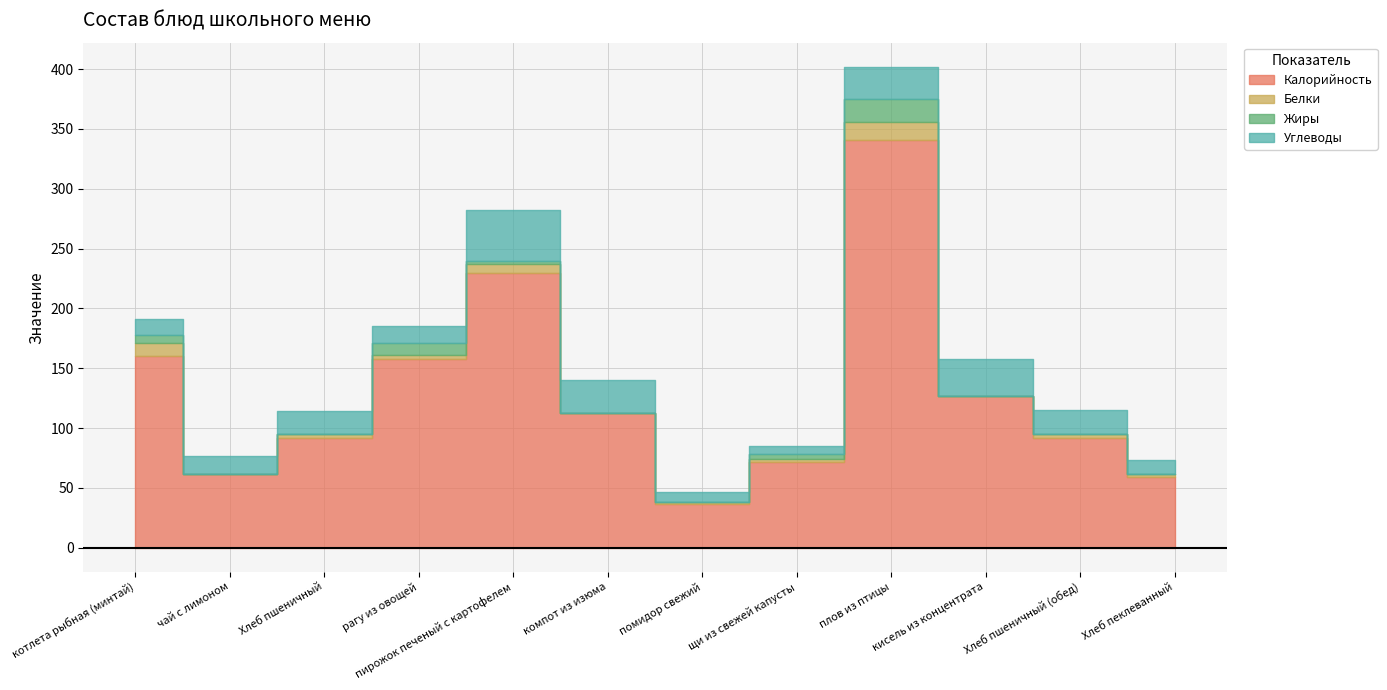

True or false: Белки and Углеводы intersect in this chart.

False